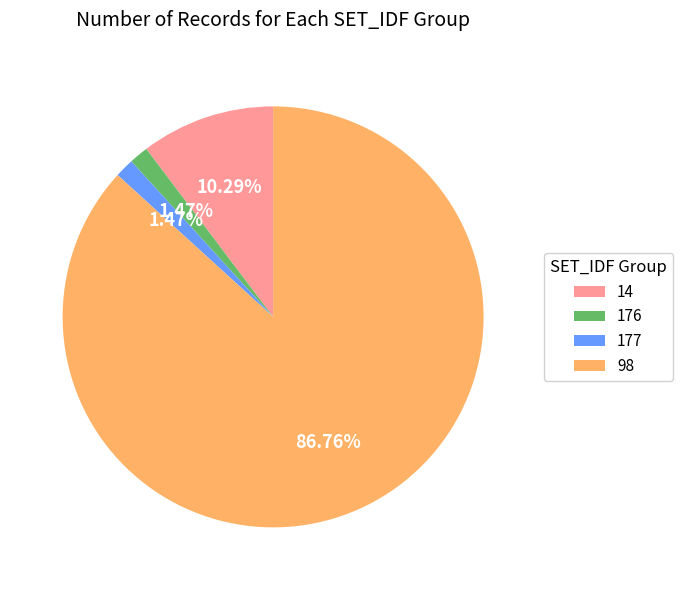

What is the ratio of the value at 14 to the value at 177?

7.0